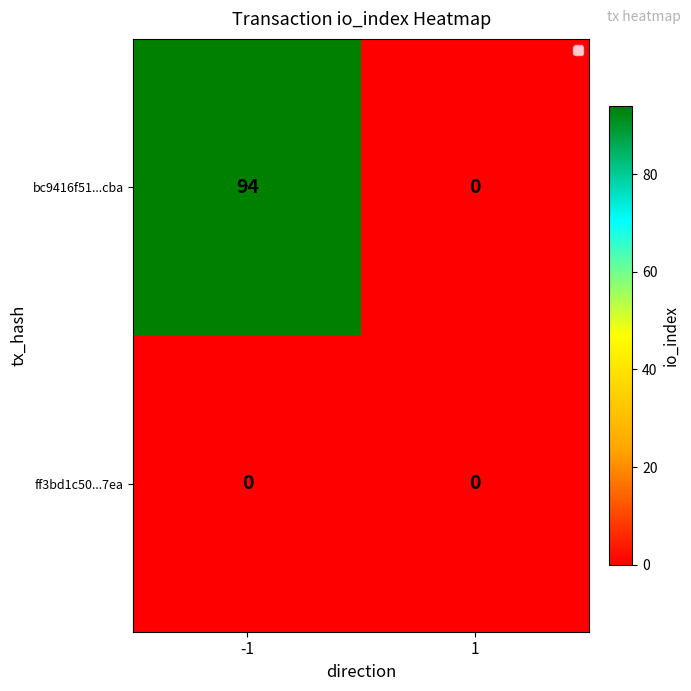

Count the number of categories in the chart.

2